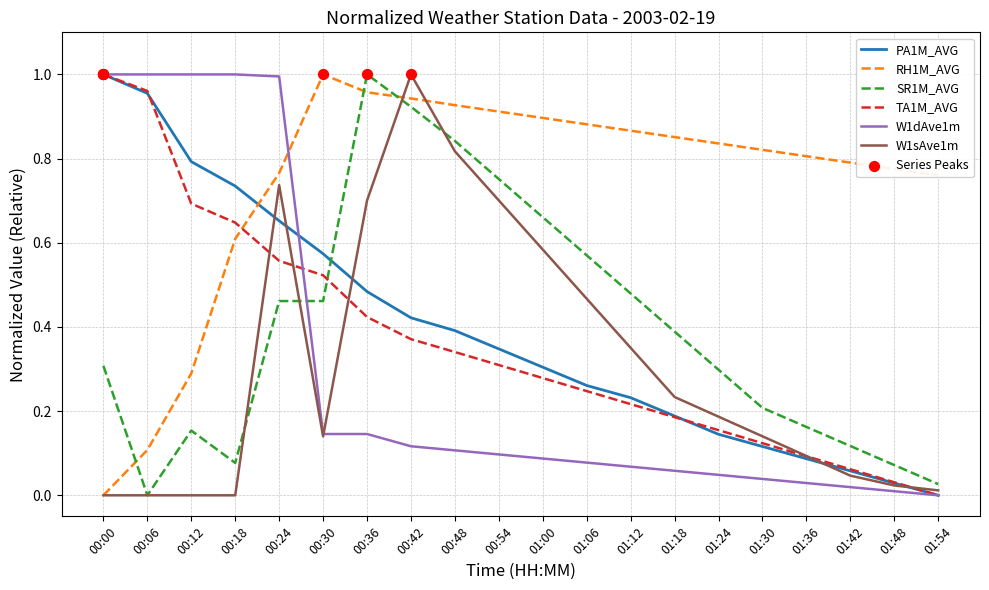

What is the total value across all series at 00:30?

2.8